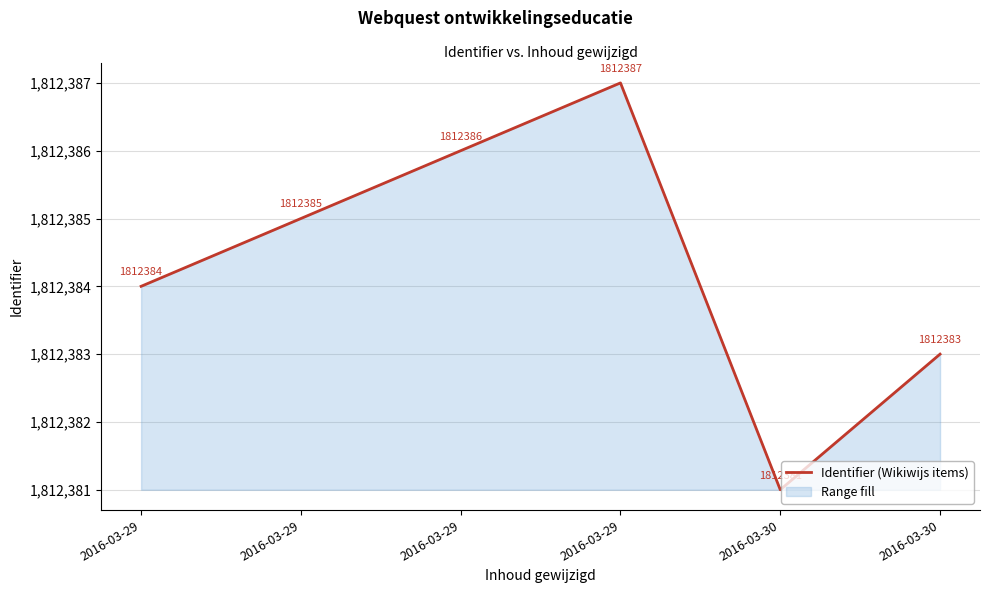

True or false: the data shows 2609703 at 2016-03-30.

False